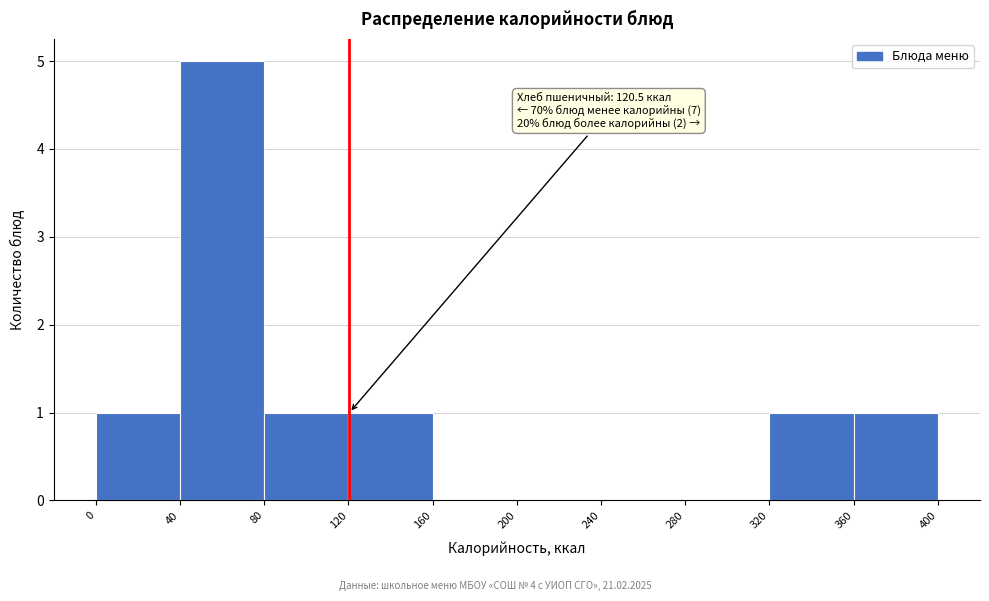

Which range on the x-axis has the tallest bar?

40 to 80